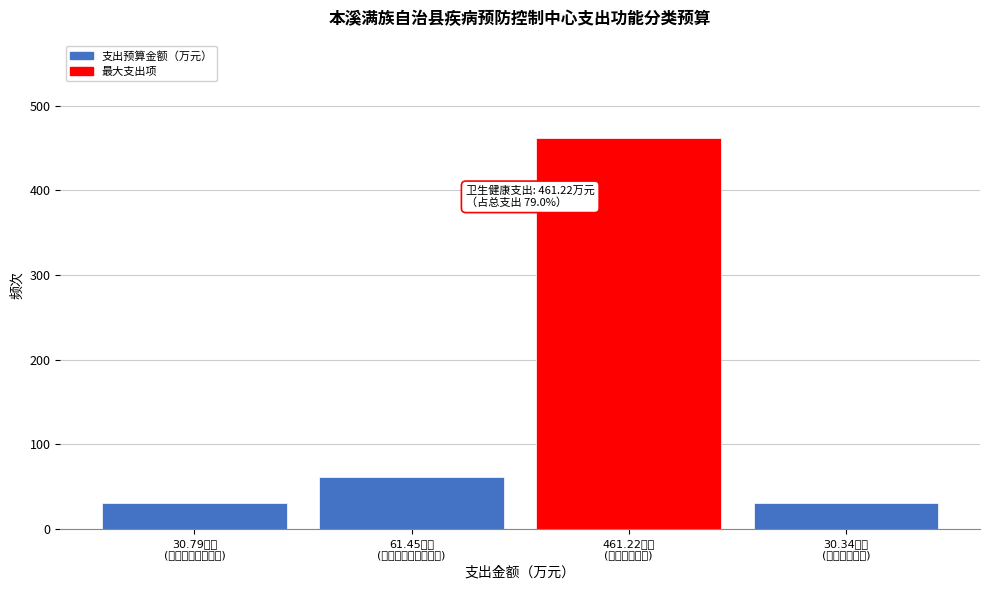

What is the value of the 3rd bar from the left?

461.2